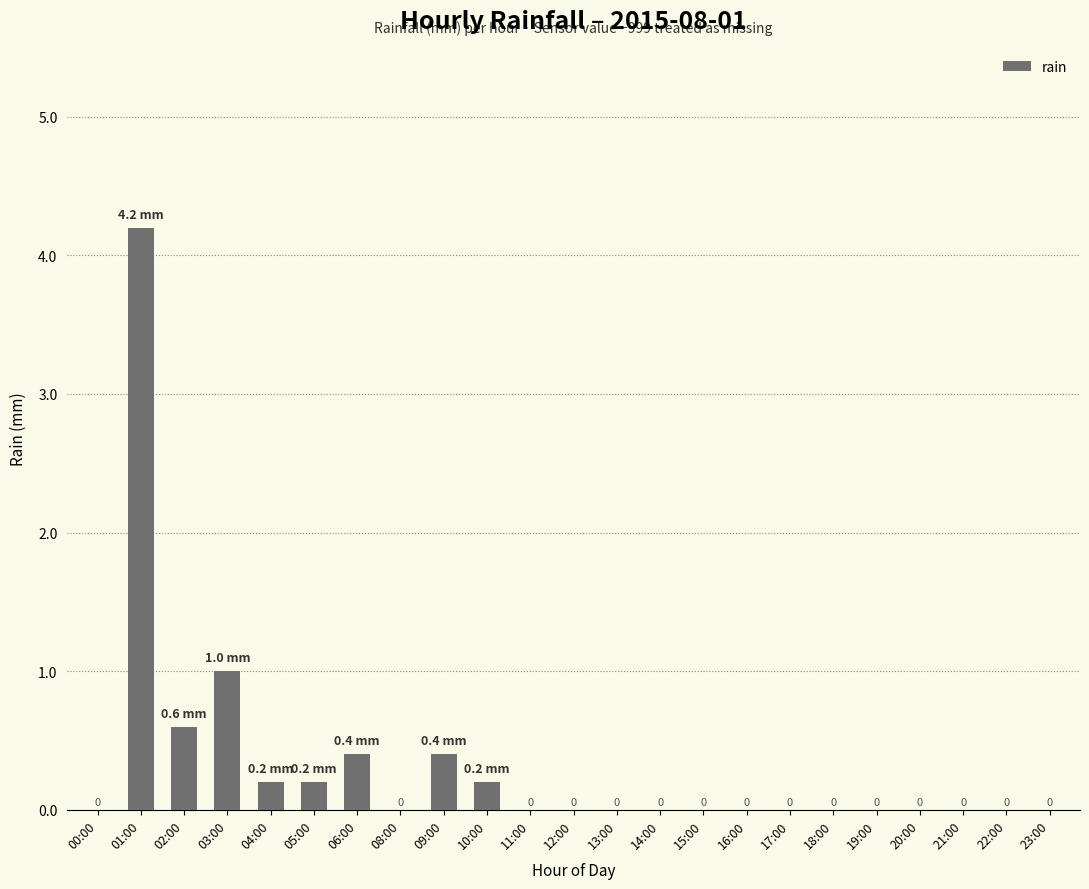

Between 02:00 and 09:00, which is larger?

02:00